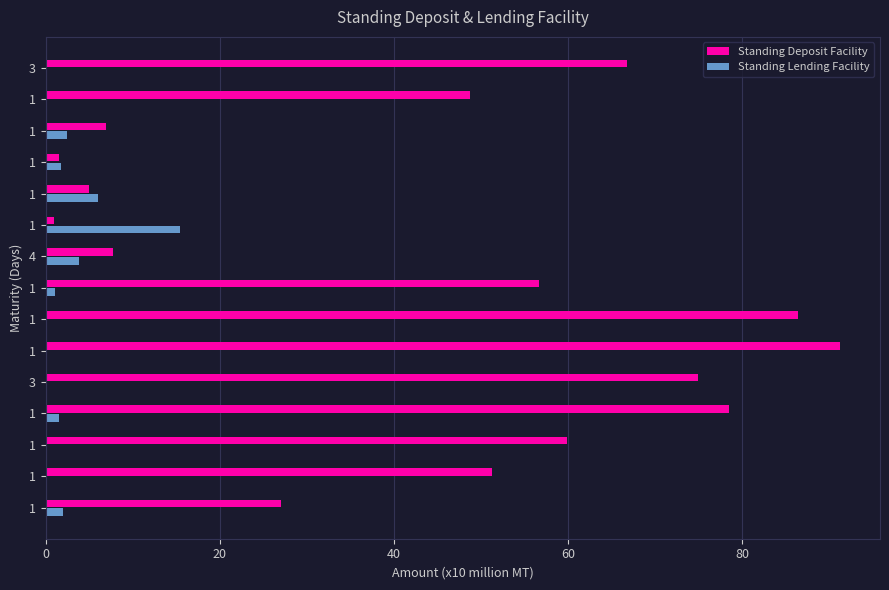

Which series has the largest total across all categories?

Standing Deposit Facility